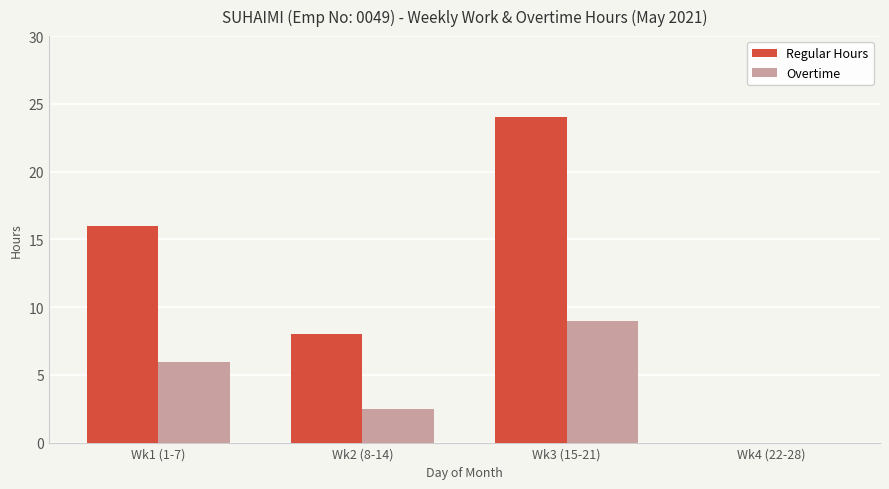

Where does the Overtime series first go above 5?

Wk1 (1-7)